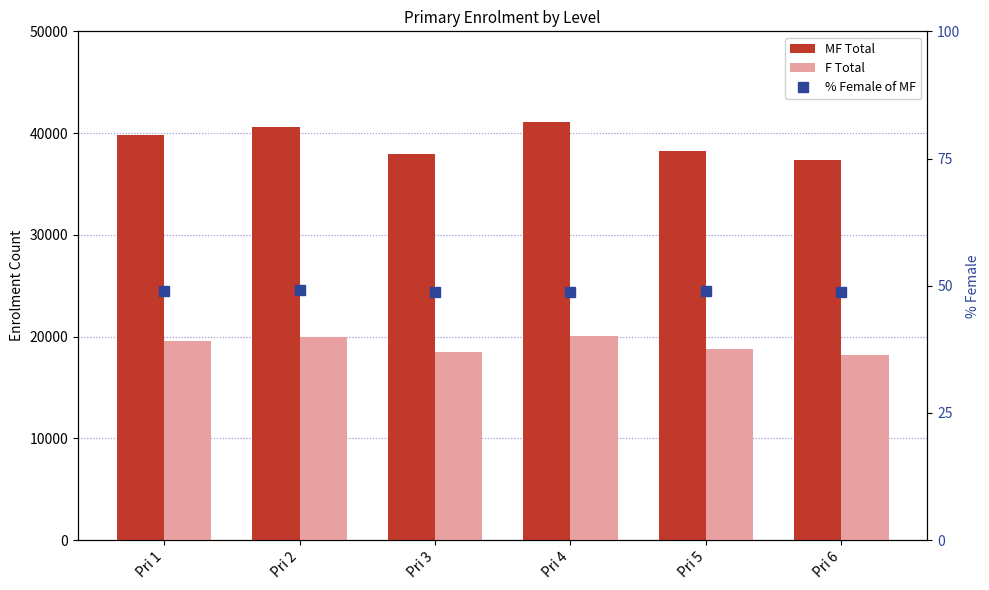

How many data points does each series have?

6